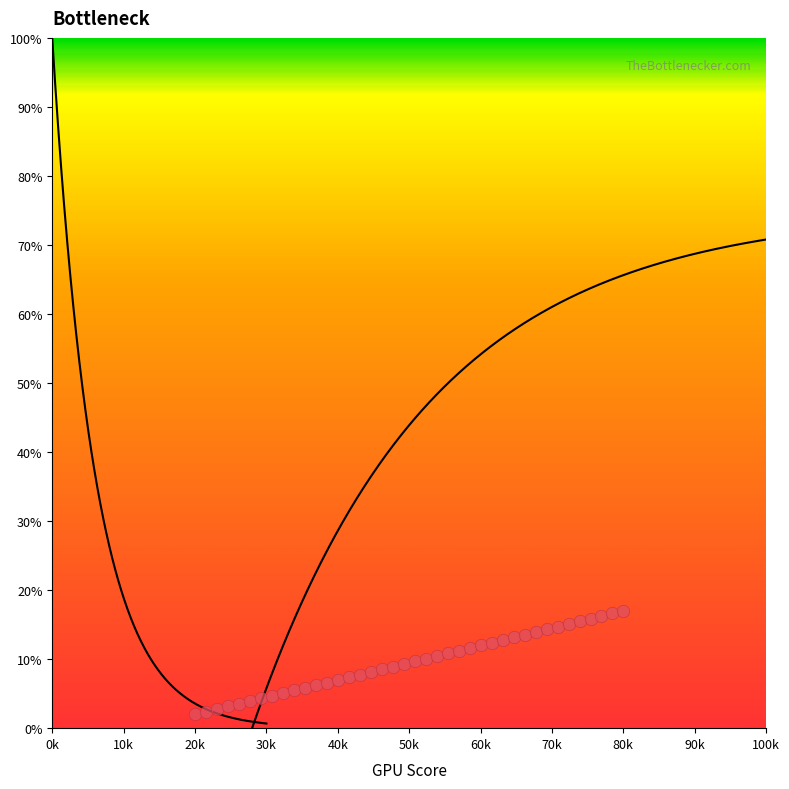

What is the range of X values (max minus min)?

60000.0